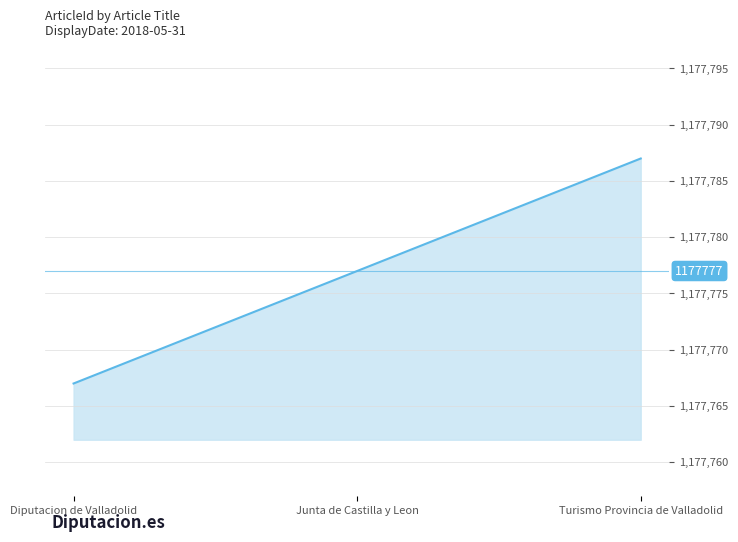

Read the value at Junta de Castilla y Leon.

1177777